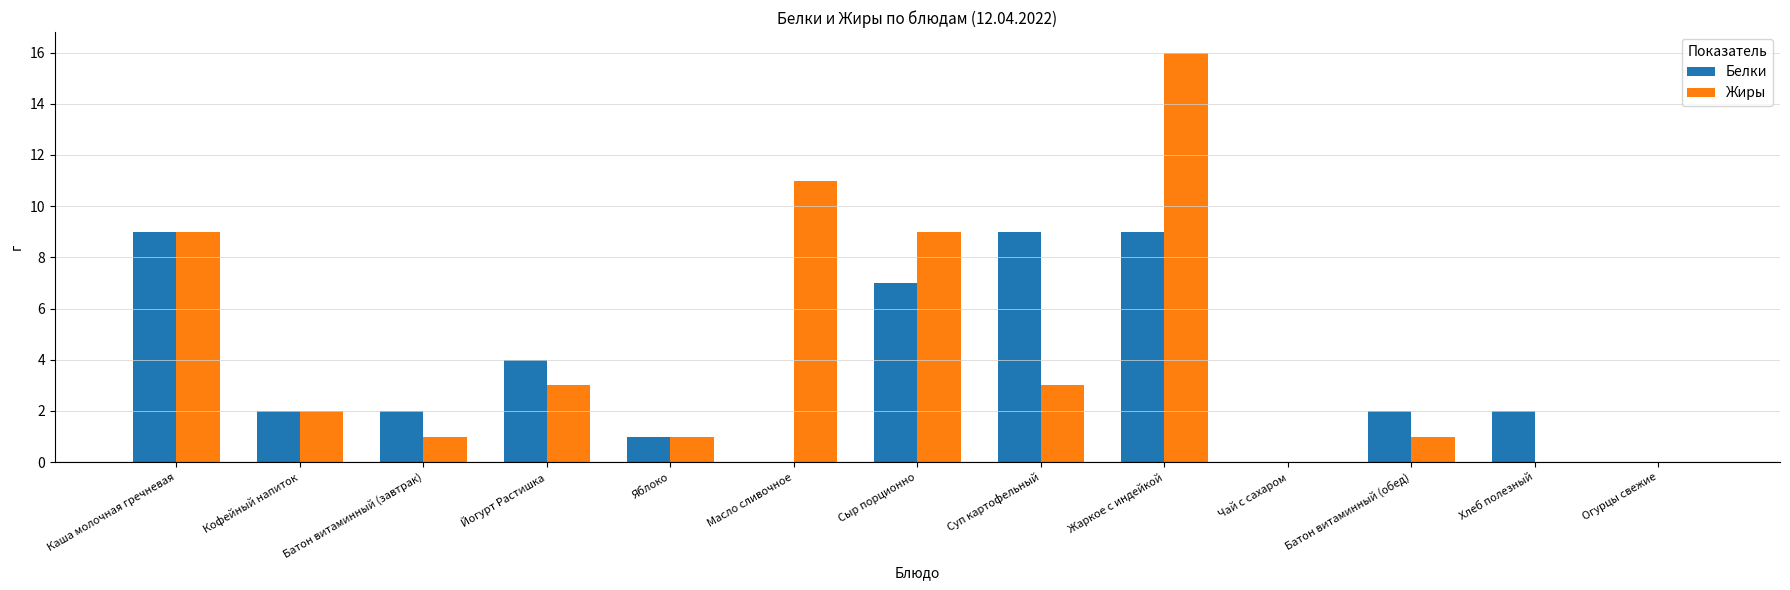

What is the difference between the Жиры values at Хлеб полезный and Каша молочная гречневая?

9